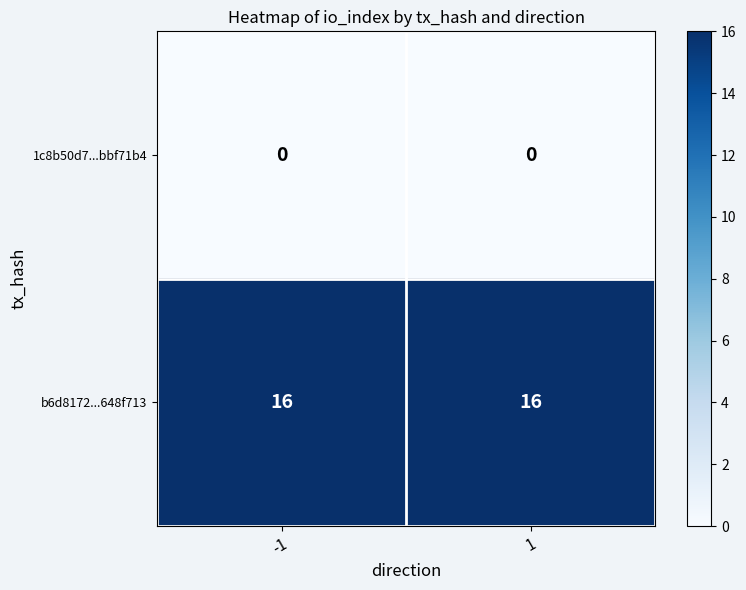

The value of b6d8172...648f713 at 1 is 16. True or false?

True